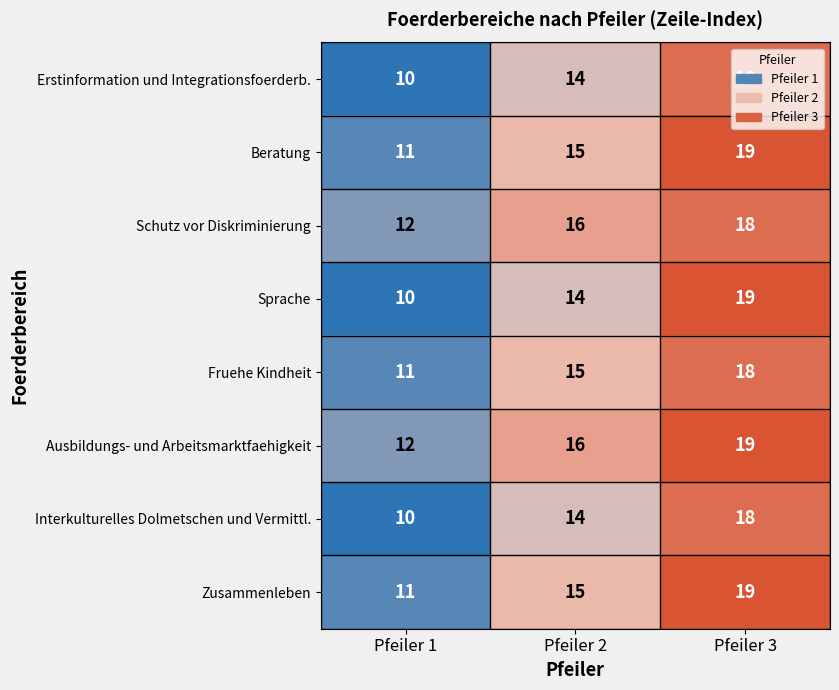

What is the average value of the Zusammenleben series?

15